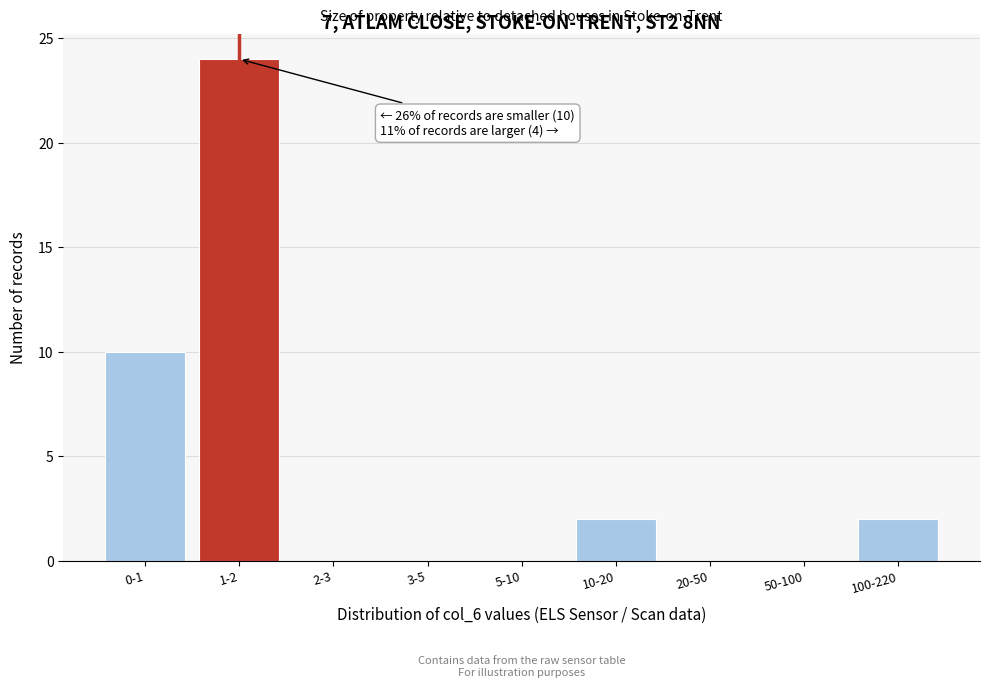

Reading left to right, what are all the values shown in this chart?

0-1=10	1-2=24	2-3=0	3-5=0	5-10=0	10-20=2	20-50=0	50-100=0	100-220=2